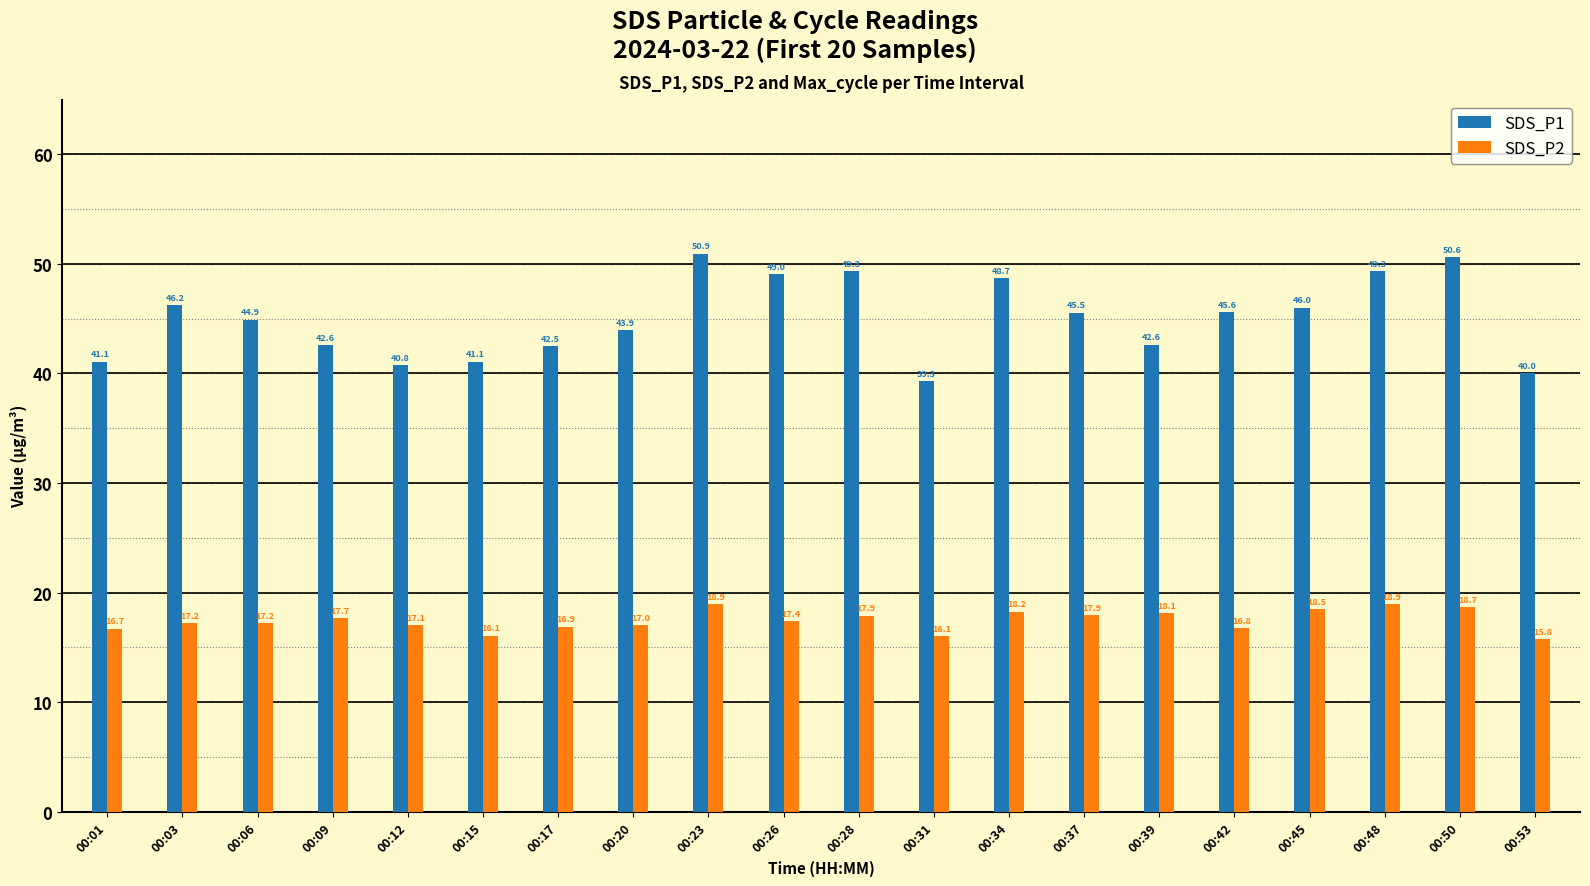

Rank the series at 00:01 from lowest to highest value.

SDS_P2, SDS_P1